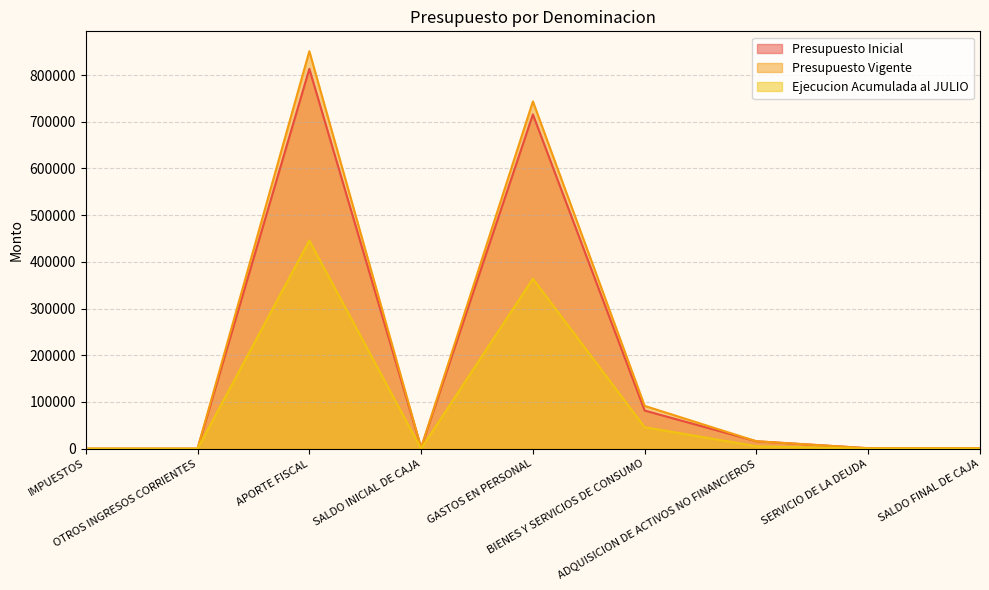

At which label does Presupuesto Inicial reach its minimum?

IMPUESTOS